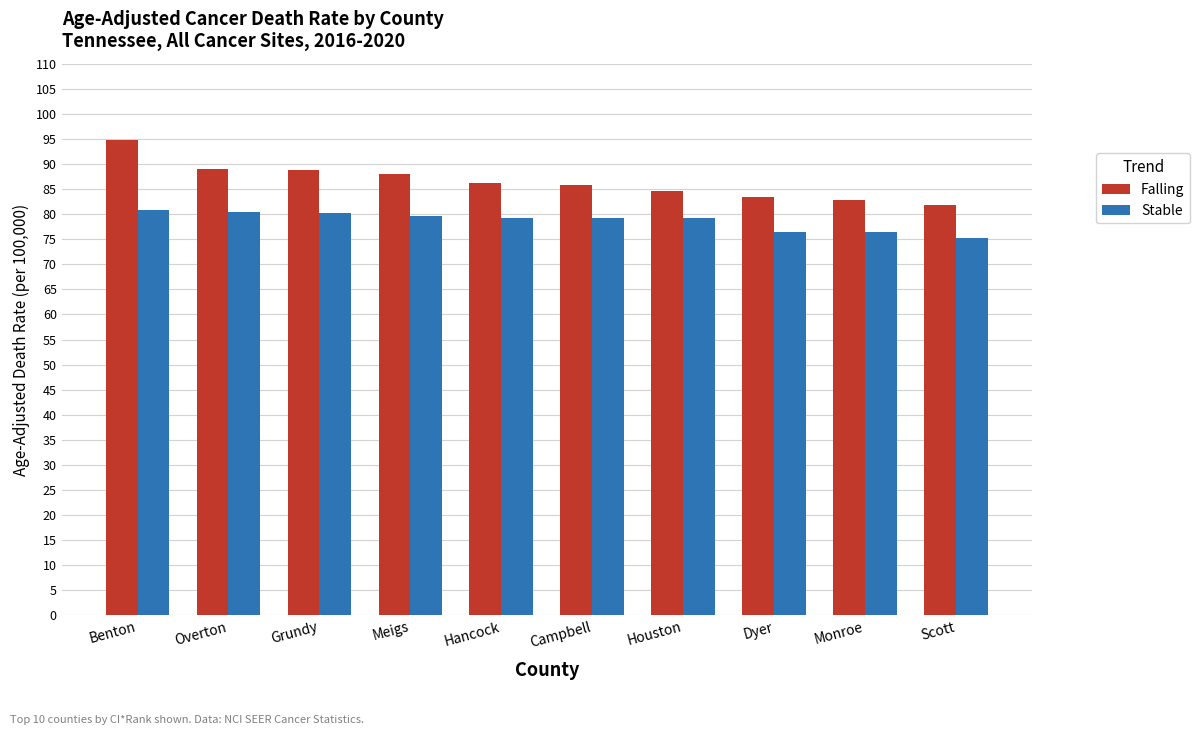

What is the sum of the Falling values at Scott and Houston?

166.4